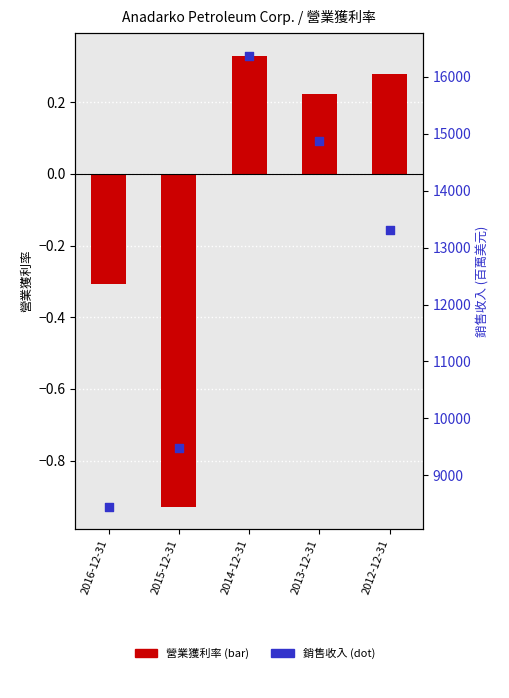

What is the total value across all series at 2015-12-31?

9485.1